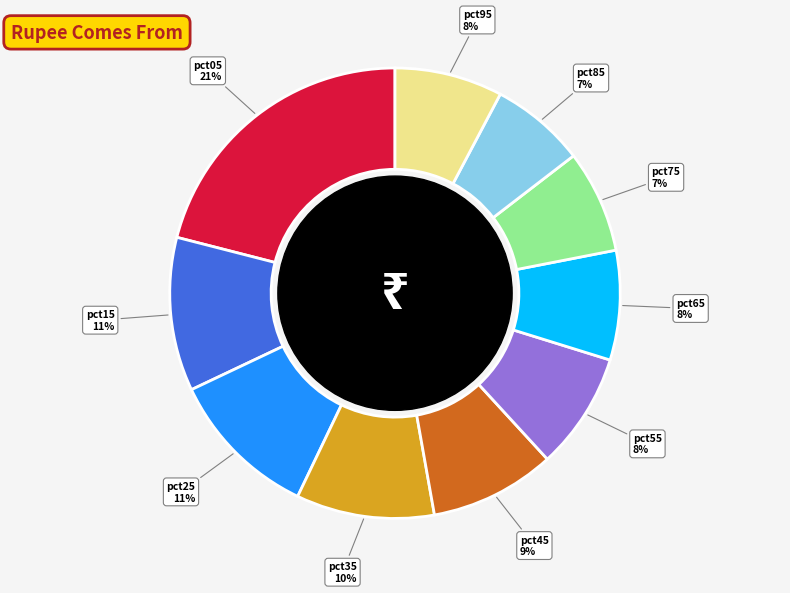

To the nearest percent, what portion does pct25 represent?

11%